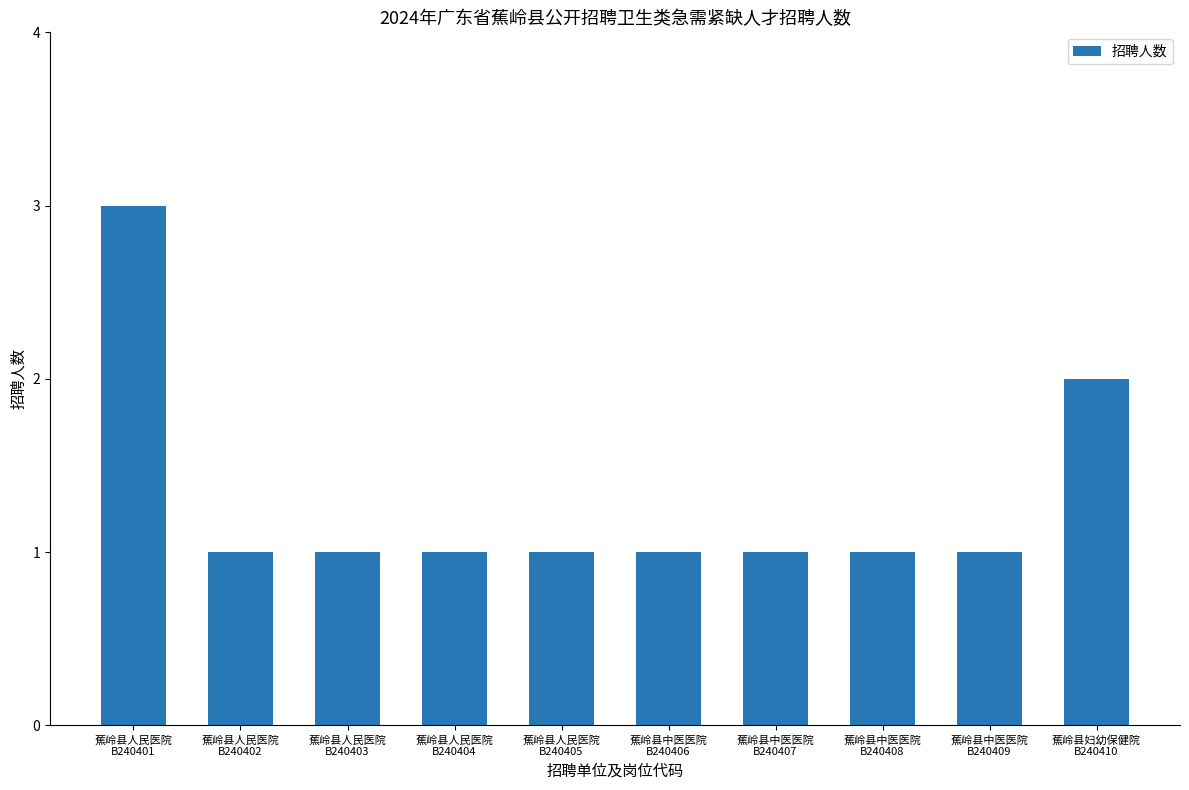

What is the greatest value displayed?

3